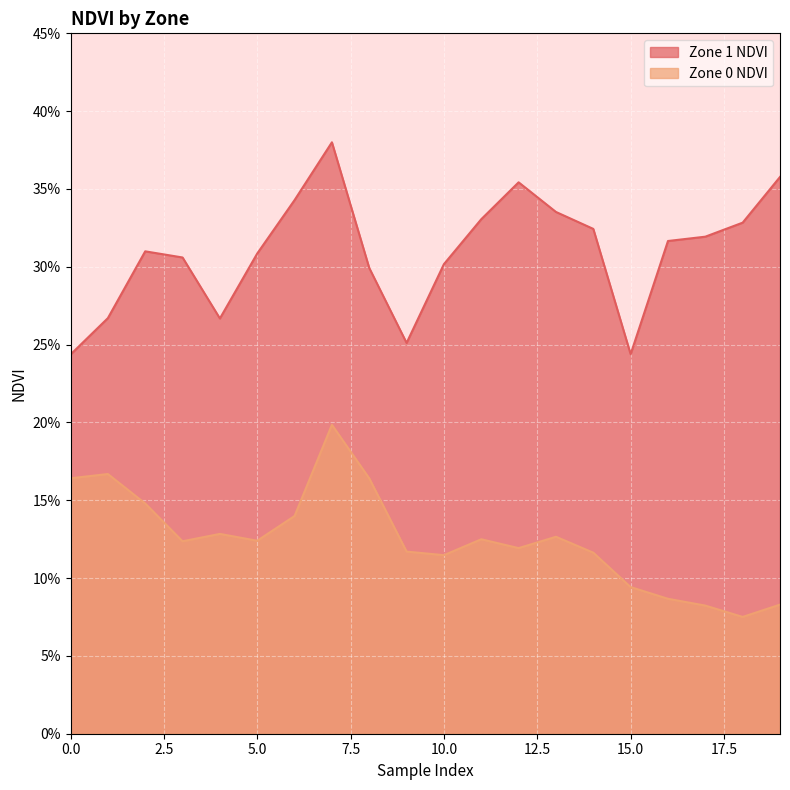

What is the smallest value displayed?

0.1